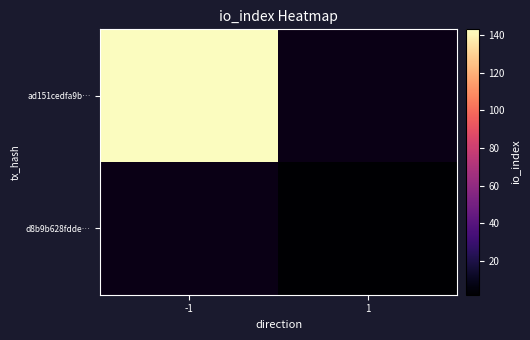

Which category has the highest value in the d8b9b628fdde… series?

-1